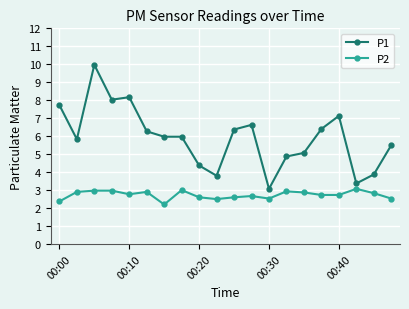

What is the value of the P1 point at the 13th from the left?

3.1